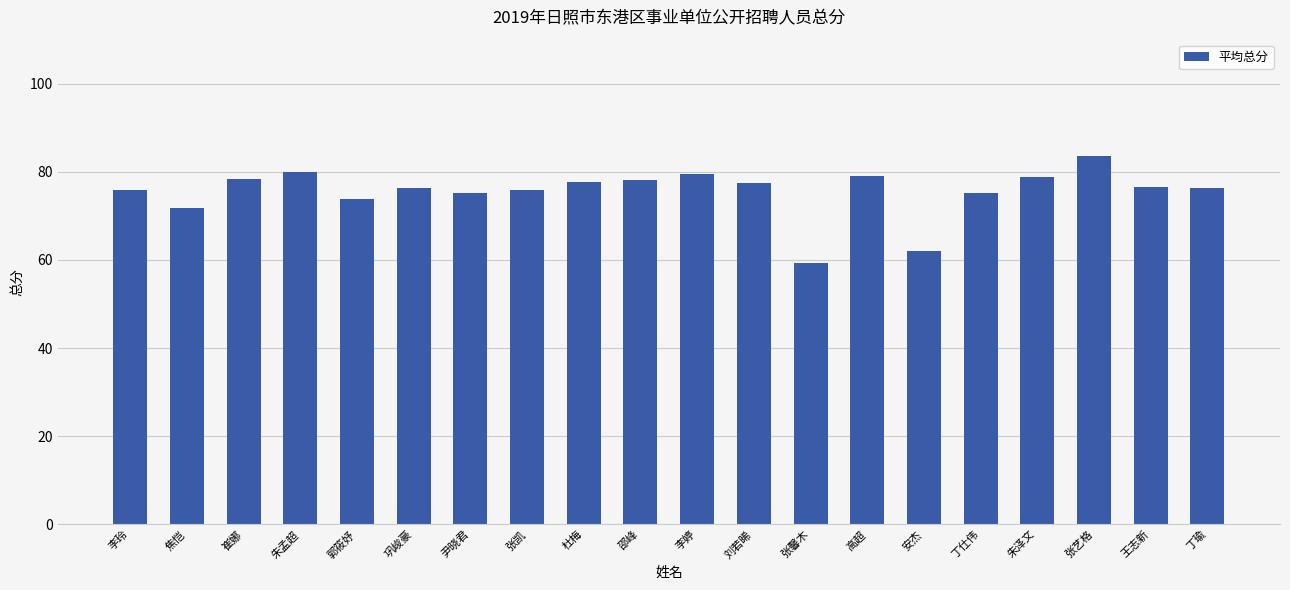

What is the difference between the second highest and second lowest values?

17.9